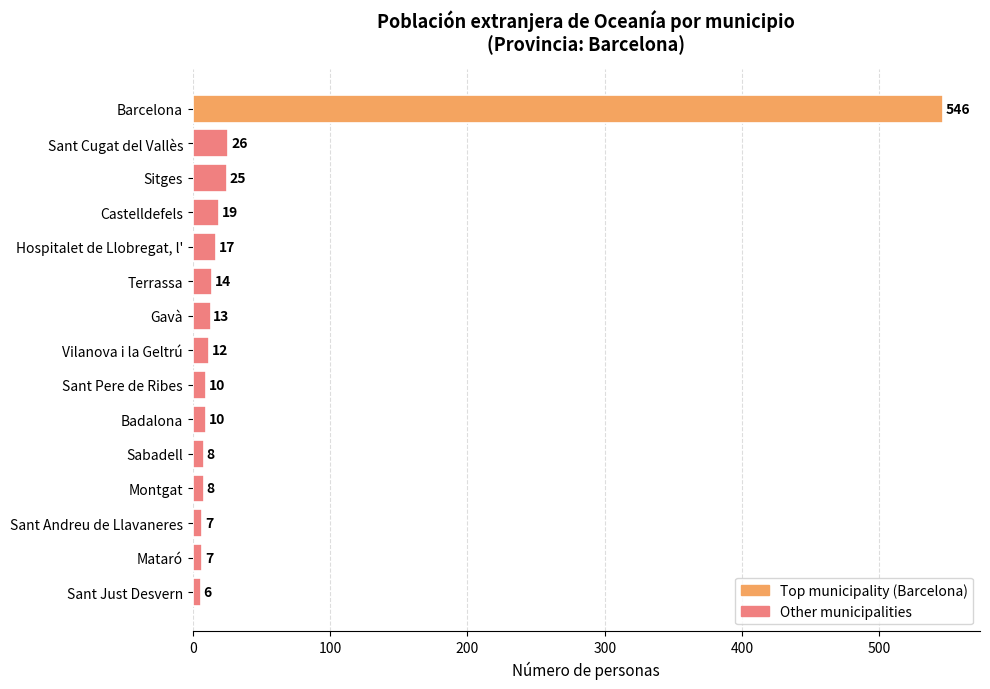

What is the change in value from Barcelona to Sabadell?

-538